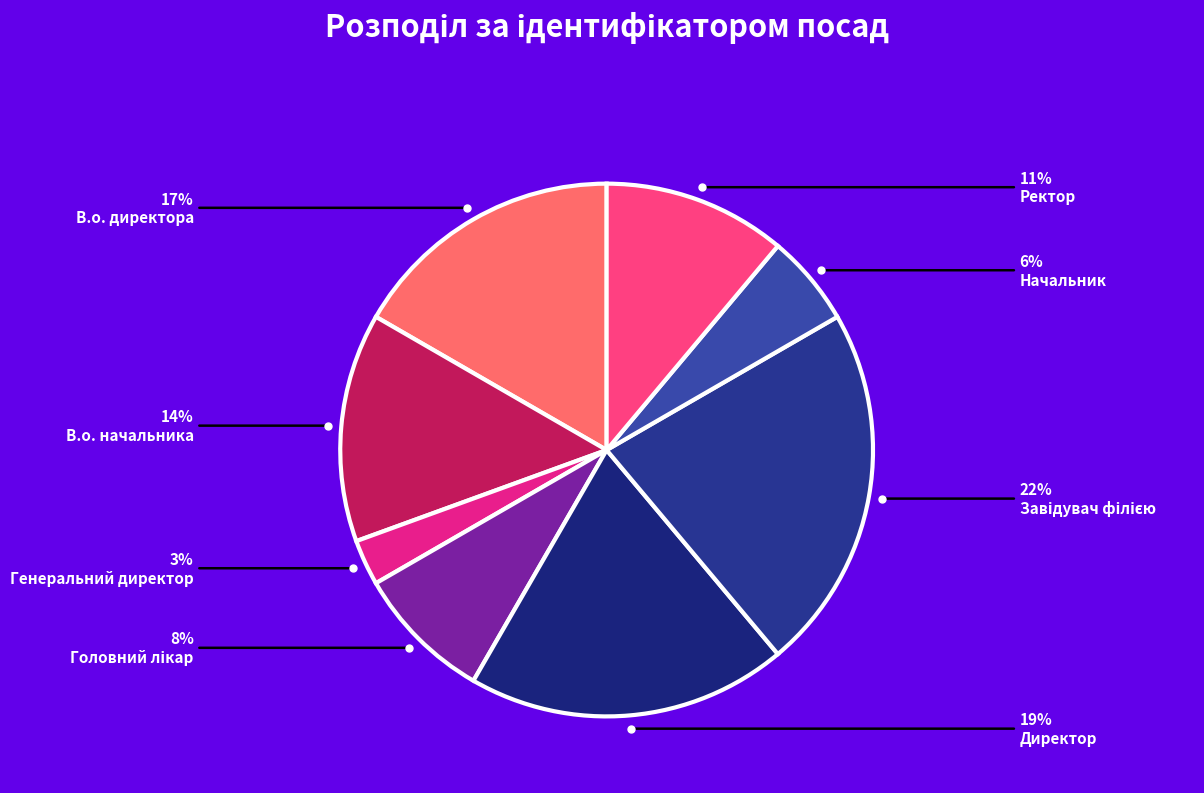

Does Начальник represent more than half of the total?

No